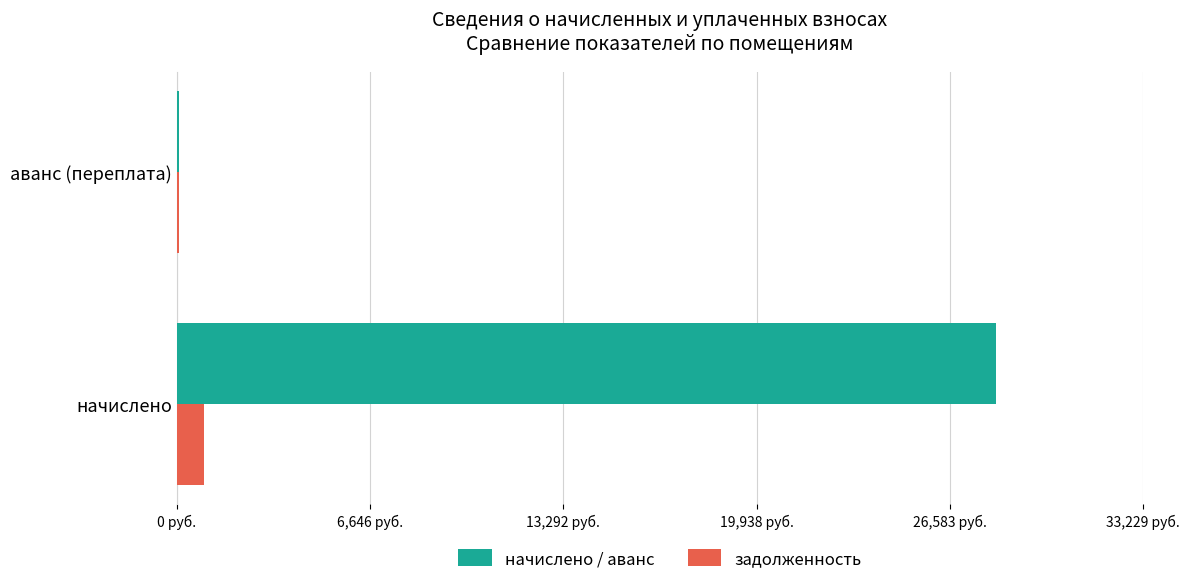

What are all the series names shown in the legend?

начислено / аванс, задолженность